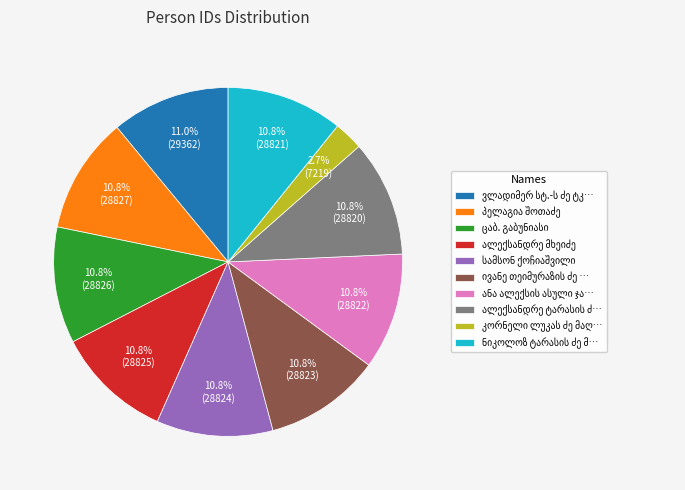

Is there any slice that represents more than half of the pie?

No